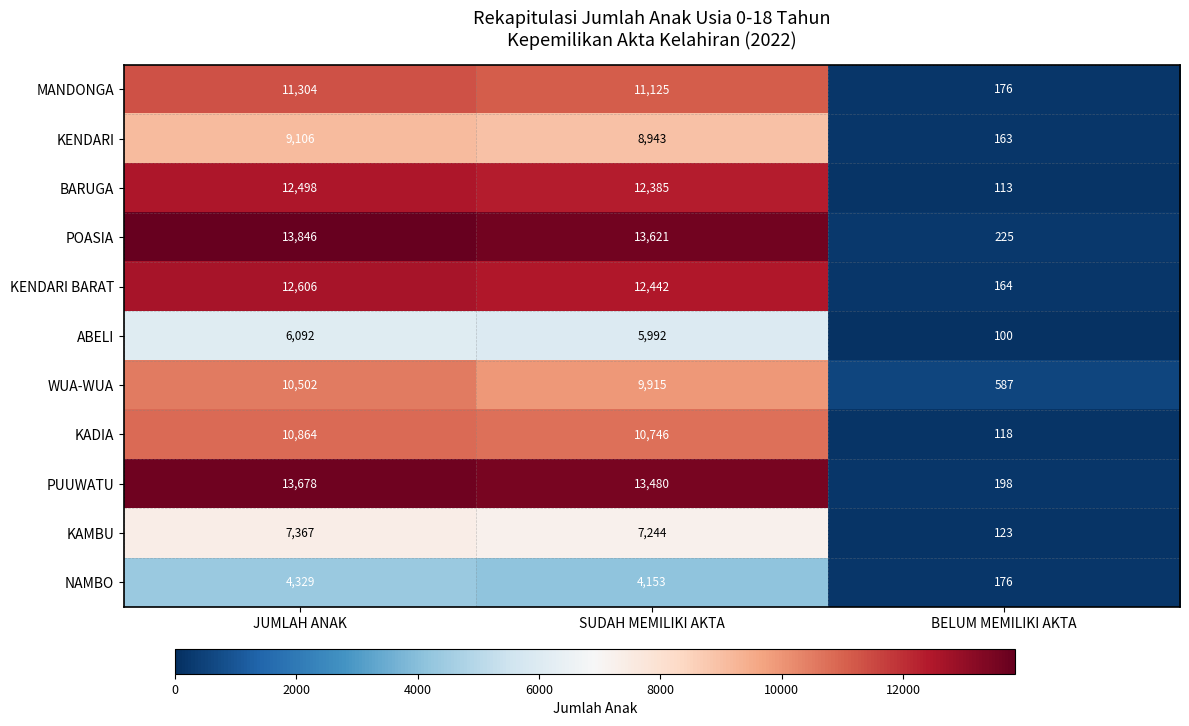

At which label does KENDARI BARAT first exceed 12442?

JUMLAH ANAK